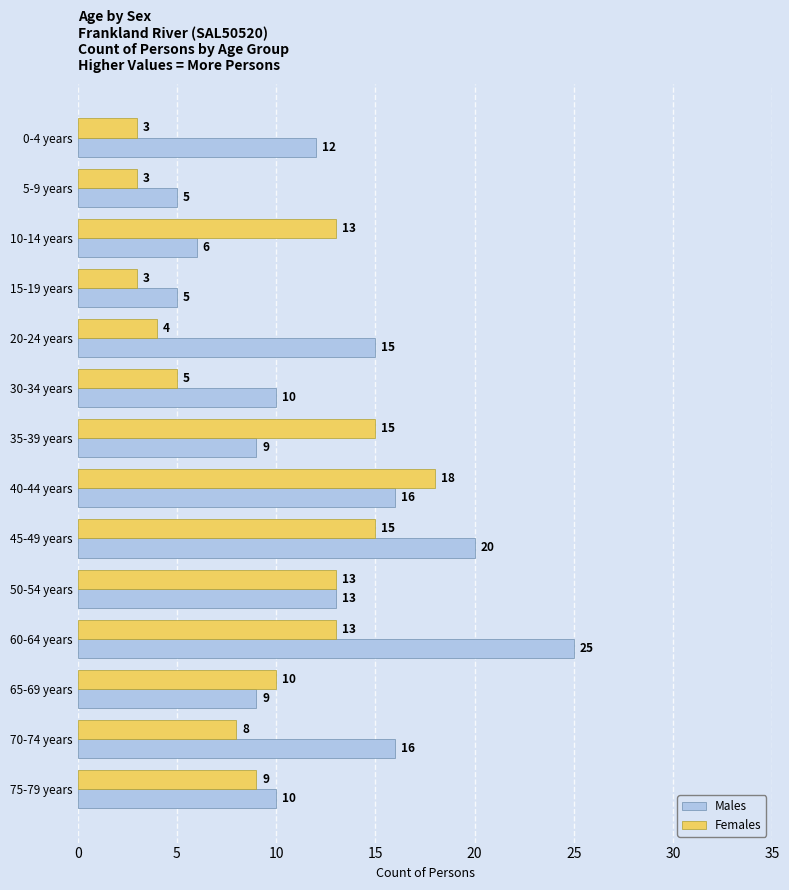

The Males series shows 9 at 35-39 years. True or false?

True